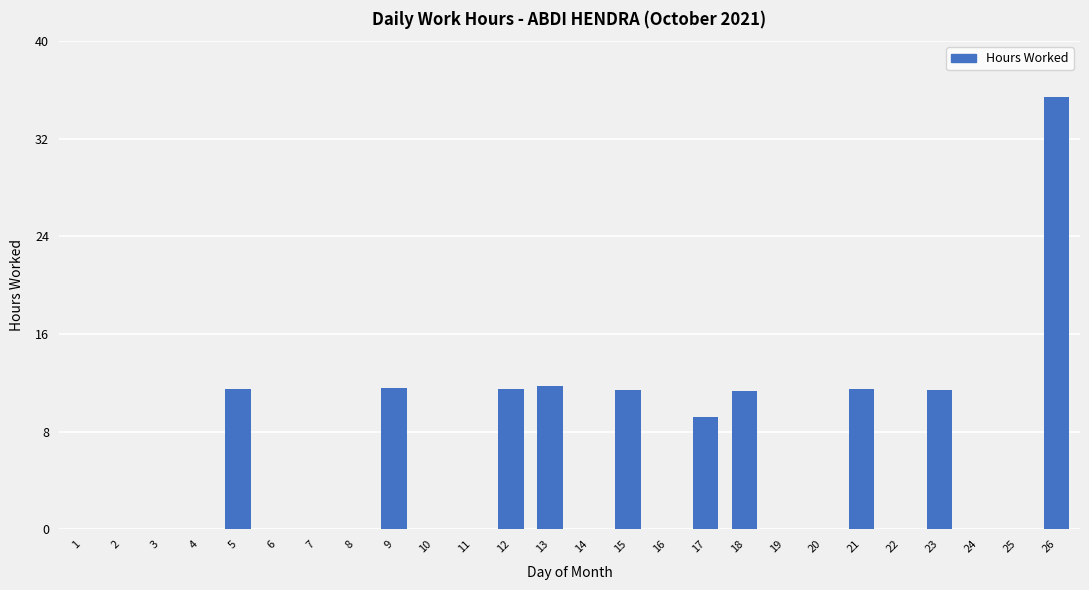

What is the maximum value shown in the chart?

35.4